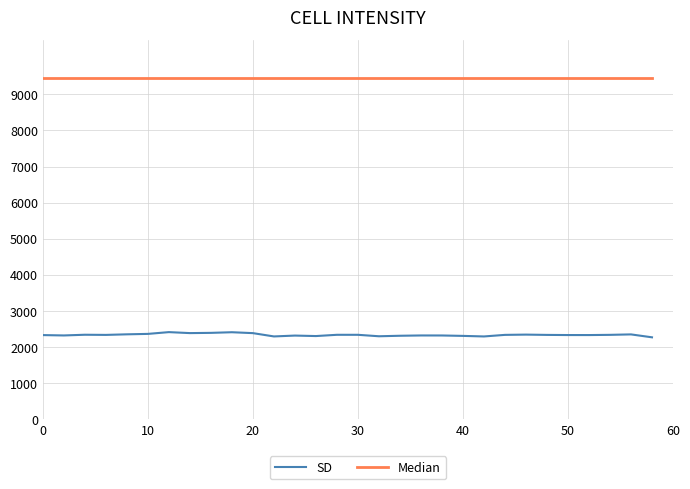

What is the smallest value displayed?

2272.6